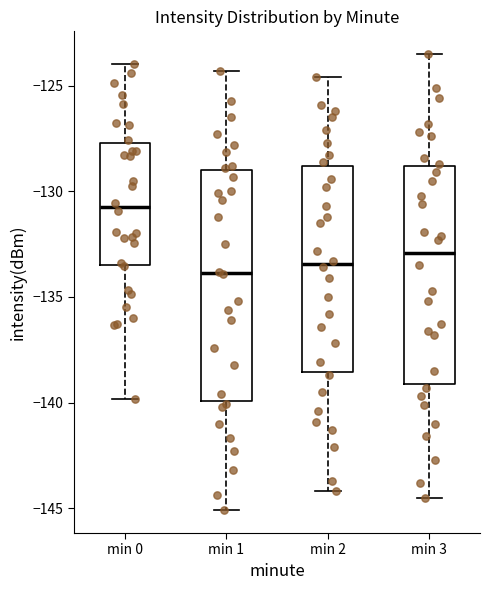

Comparing the boxes themselves (not the whiskers), which one is the tallest?

min 1